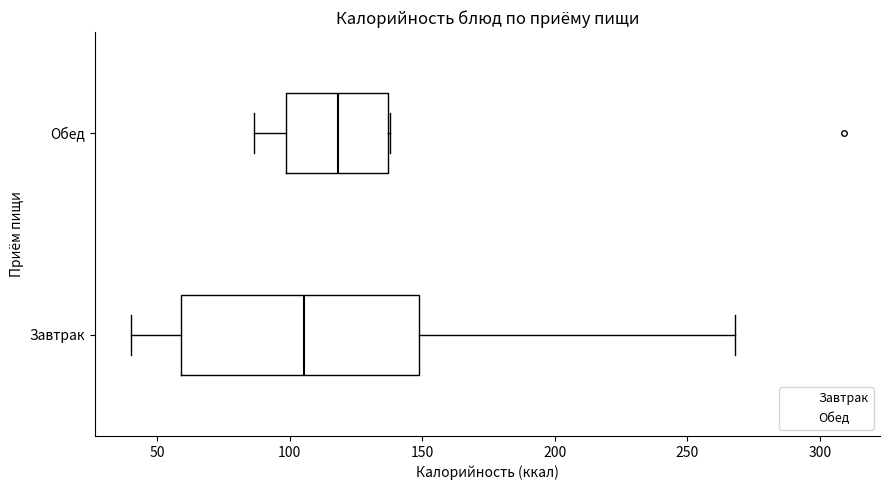

Where is the right edge of the box for Завтрак on the x-axis? The values are not printed on the chart, so give them approximately, as read against the axis.

150